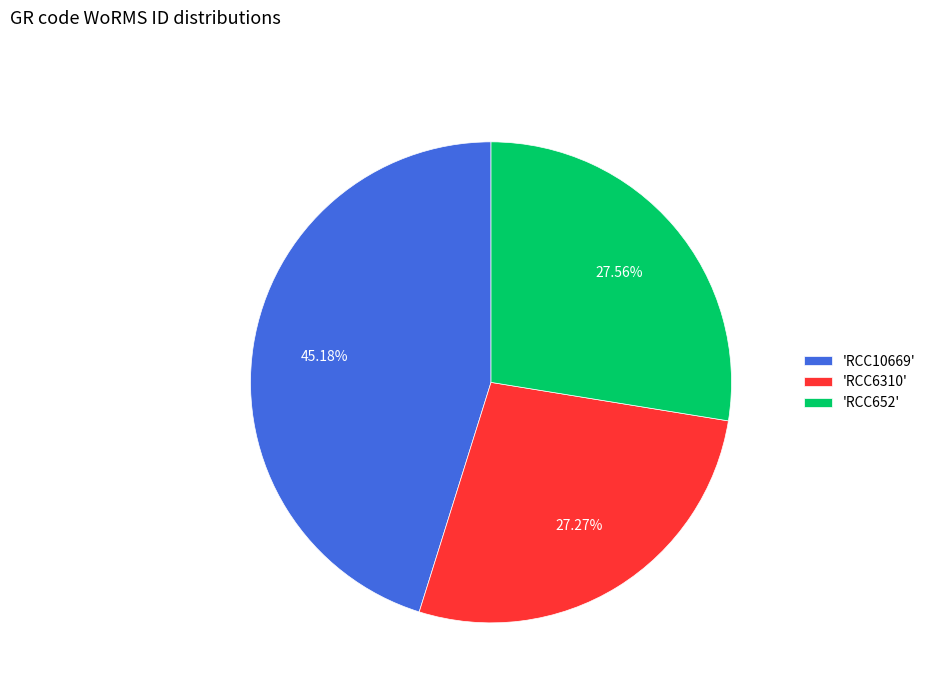

Does 'RCC652' account for over 50% of the chart?

No